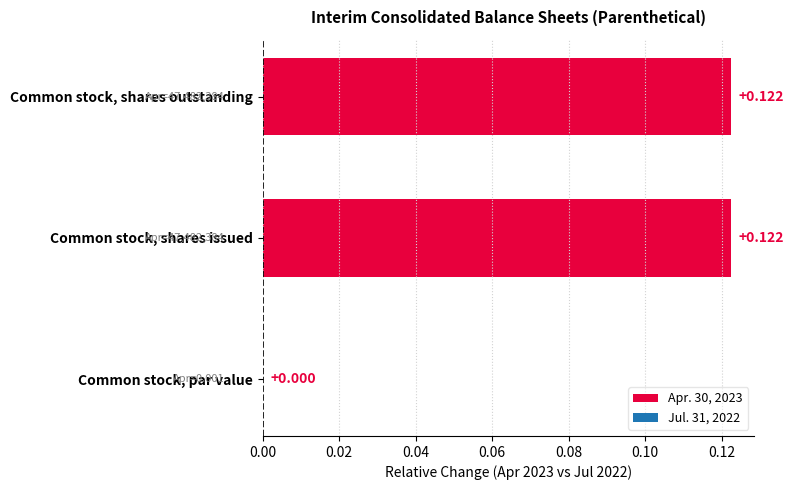

Where is the data nearest to the value 0?

Common stock, par value